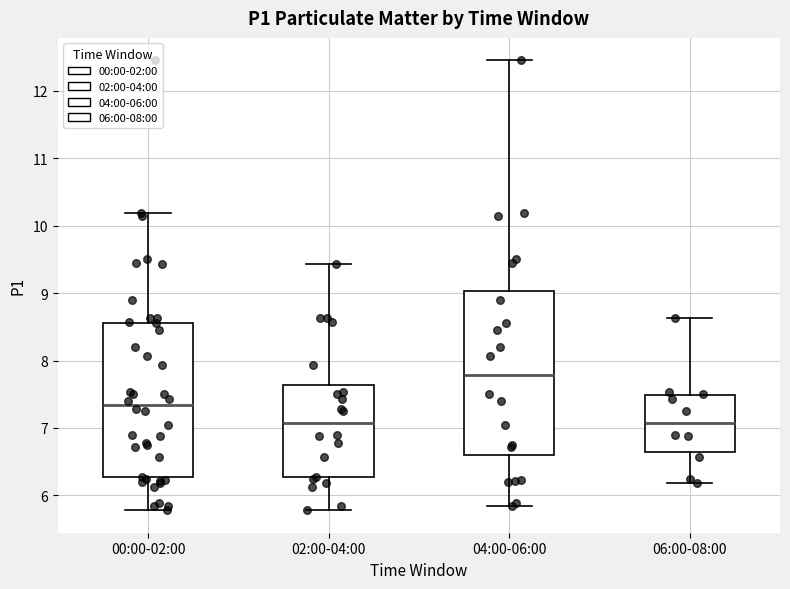

Reading left to right, read every box against the y-axis: the position of its median line, the range the box covers, and the ends of its whiskers. The values are not printed on the chart, so give them approximately, as read against the axis.

00:00-02:00: median 7.3, box 6.3 to 8.6, whiskers 5.8 to 10.2
02:00-04:00: median 7.1, box 6.3 to 7.6, whiskers 5.8 to 9.4
04:00-06:00: median 7.8, box 6.6 to 9.0, whiskers 5.9 to 12.5
06:00-08:00: median 7.1, box 6.6 to 7.5, whiskers 6.2 to 8.6